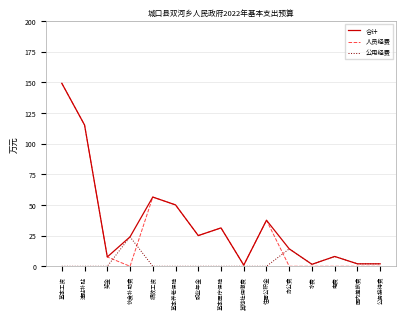

What position from the left is 住房公积金?

10